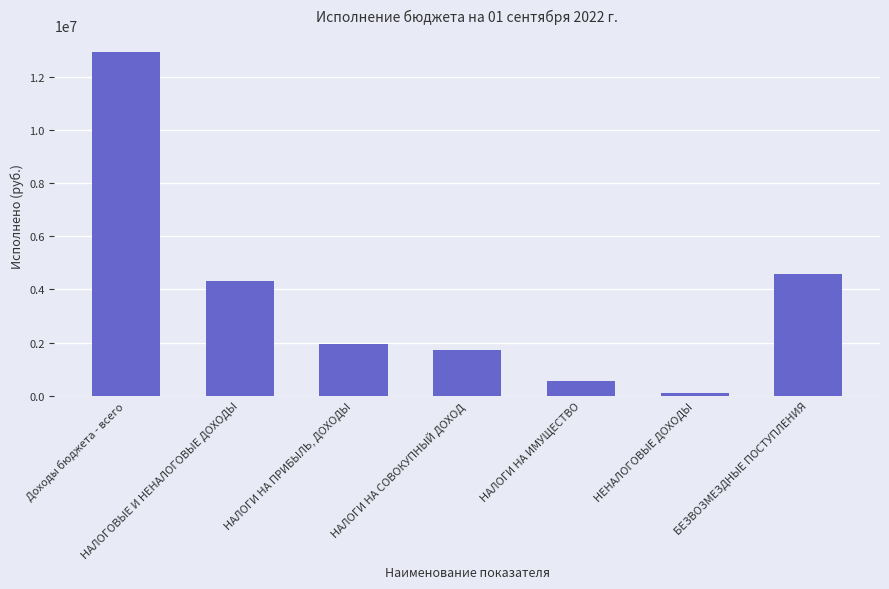

List the labels in order of value, largest first.

Доходы бюджета - всего, БЕЗВОЗМЕЗДНЫЕ ПОСТУПЛЕНИЯ, НАЛОГОВЫЕ И НЕНАЛОГОВЫЕ ДОХОДЫ, НАЛОГИ НА ПРИБЫЛЬ, ДОХОДЫ, НАЛОГИ НА СОВОКУПНЫЙ ДОХОД, НАЛОГИ НА ИМУЩЕСТВО, НЕНАЛОГОВЫЕ ДОХОДЫ